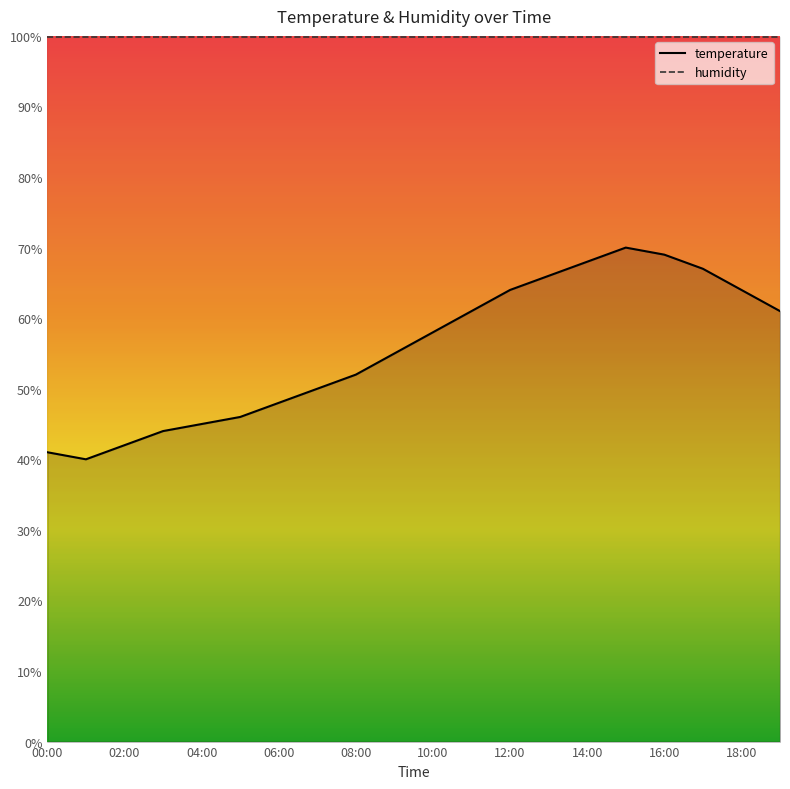

How many interior local peaks (higher than both neighbors) does the data have?

1